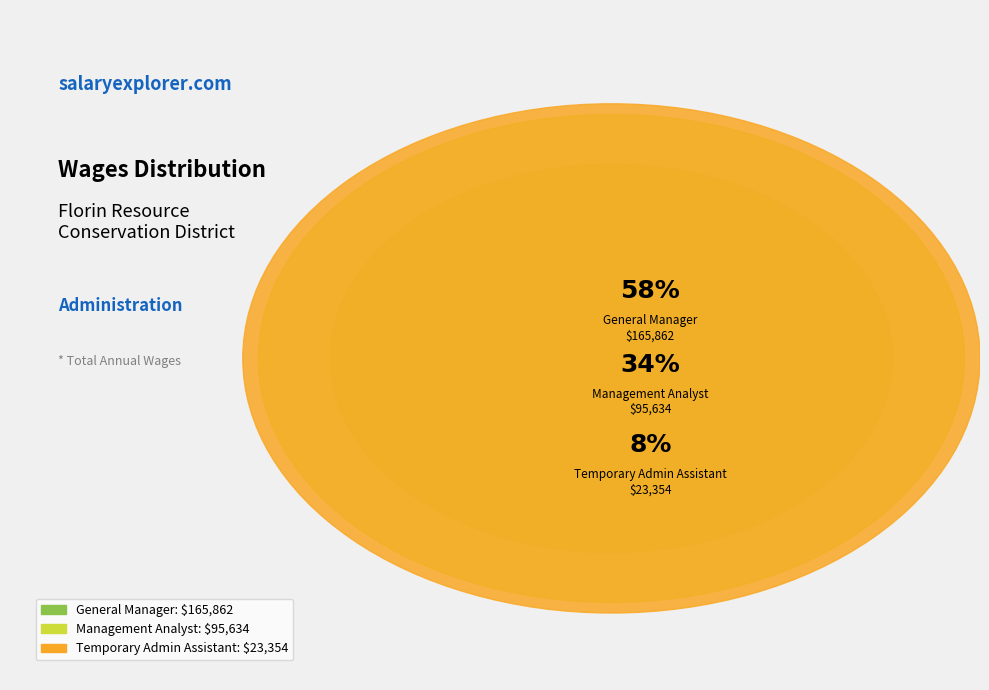

How many segments does this pie chart have?

3